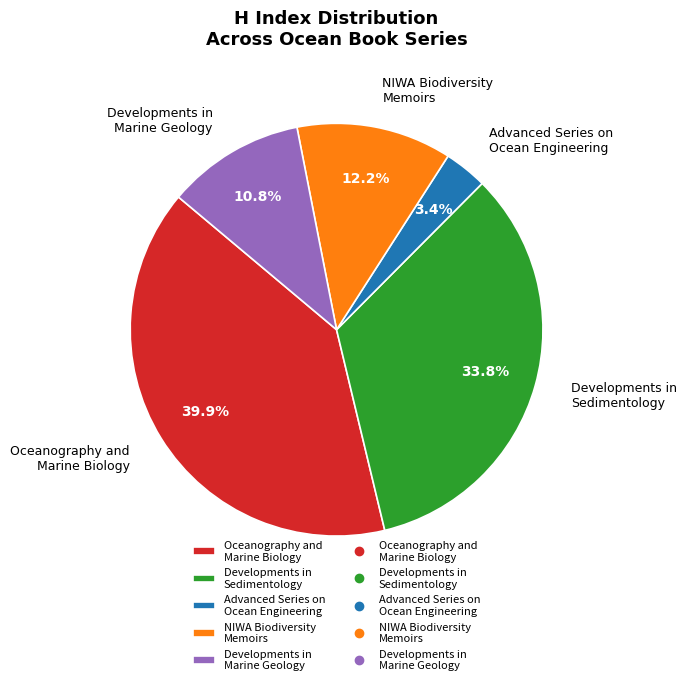

Between Advanced Series on Ocean Engineering and Oceanography and Marine Biology, which is larger?

Oceanography and Marine Biology